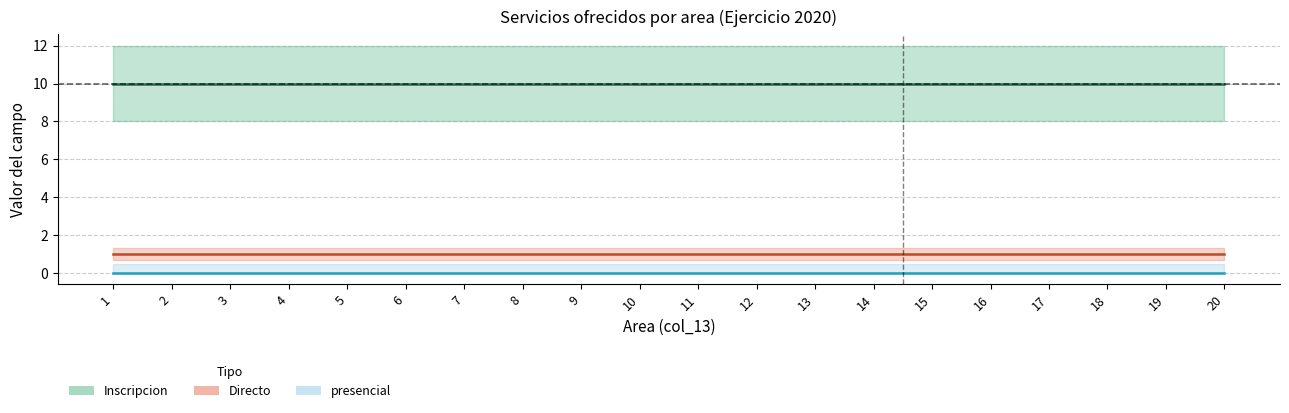

Which series has the largest range (max minus min)?

Inscripcion